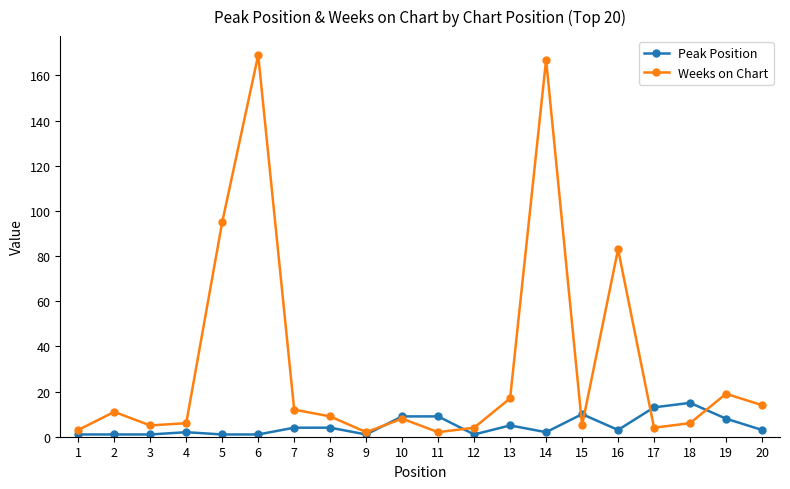

Between 3 and 18, which series saw the biggest shift?

Peak Position